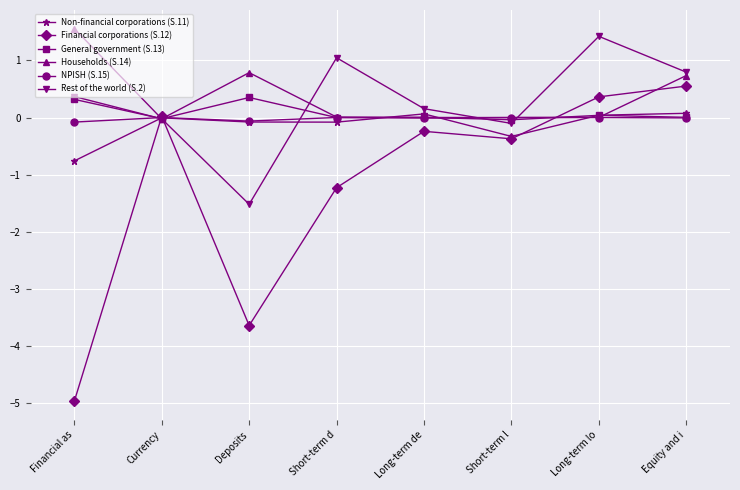

What is the highest value of the Financial corporations (S.12) series?

0.6